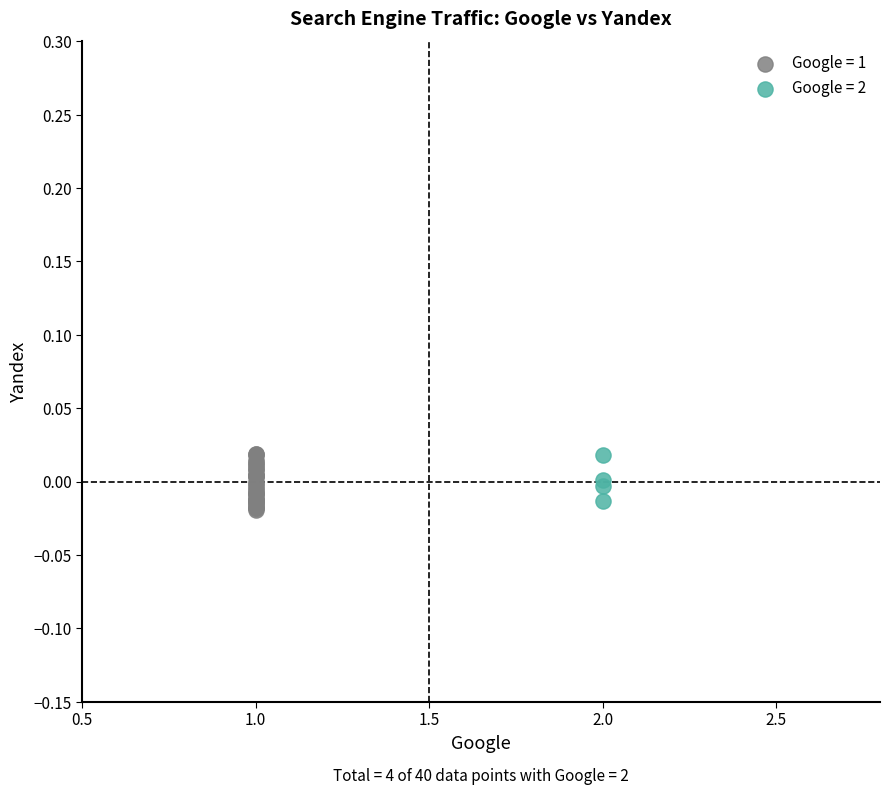

Which series has the widest spread of Y values?

Google = 1